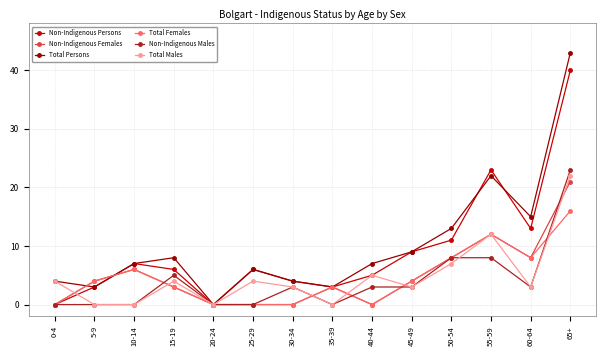

Which series ends up on top after the final intersection of Non-Indigenous Males and Non-Indigenous Females?

Non-Indigenous Males